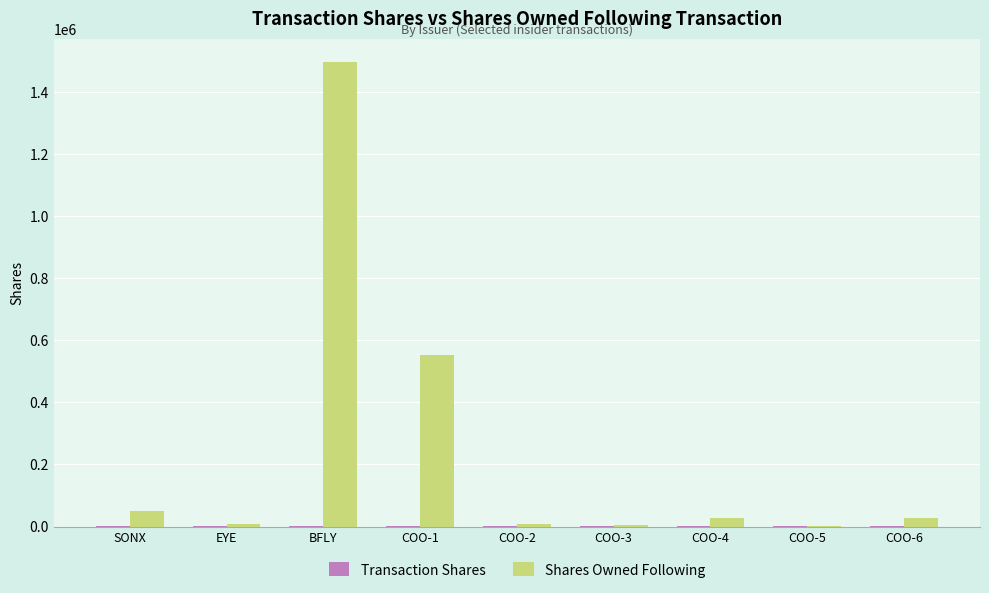

At which category is the sum across all series the highest?

BFLY